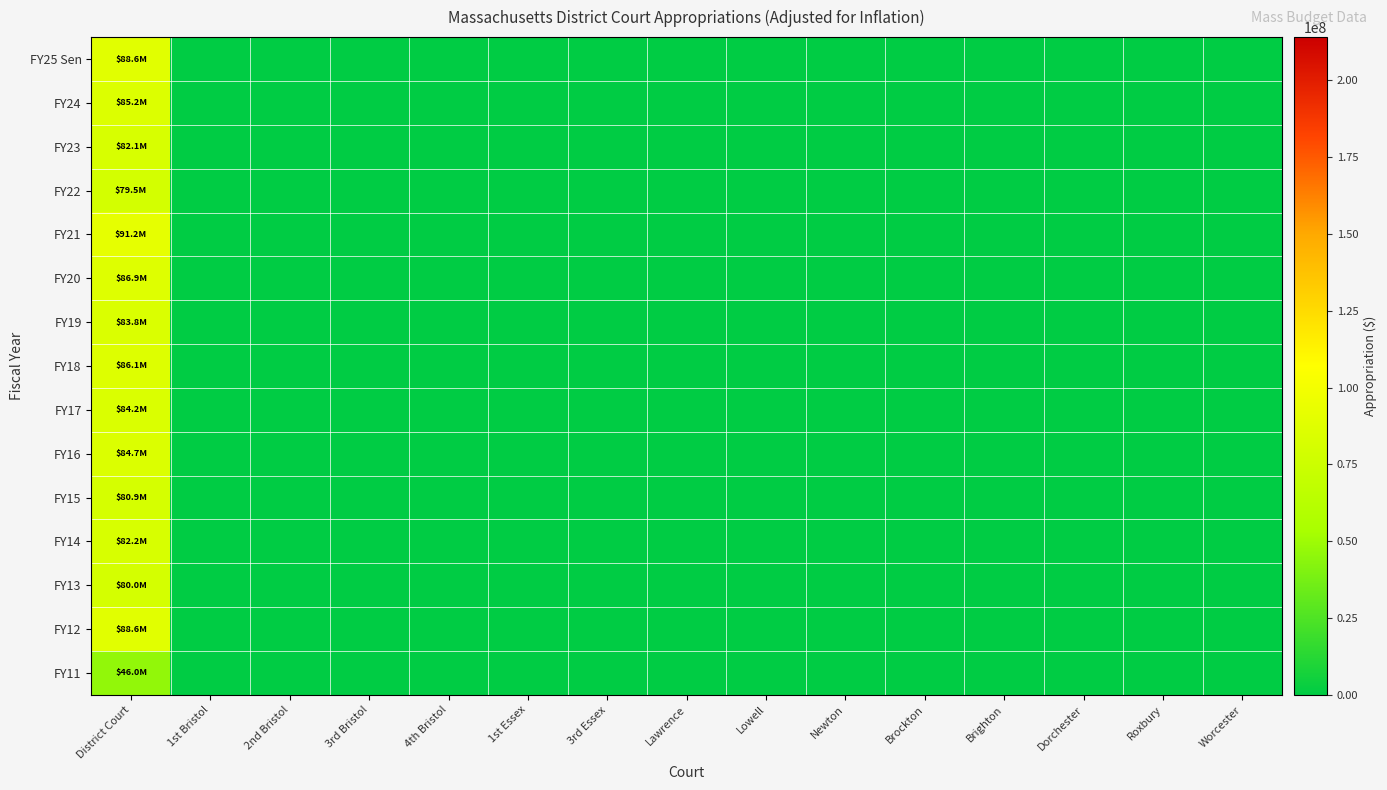

Between 2nd Bristol and Lawrence, which series saw the biggest shift?

FY25 Sen